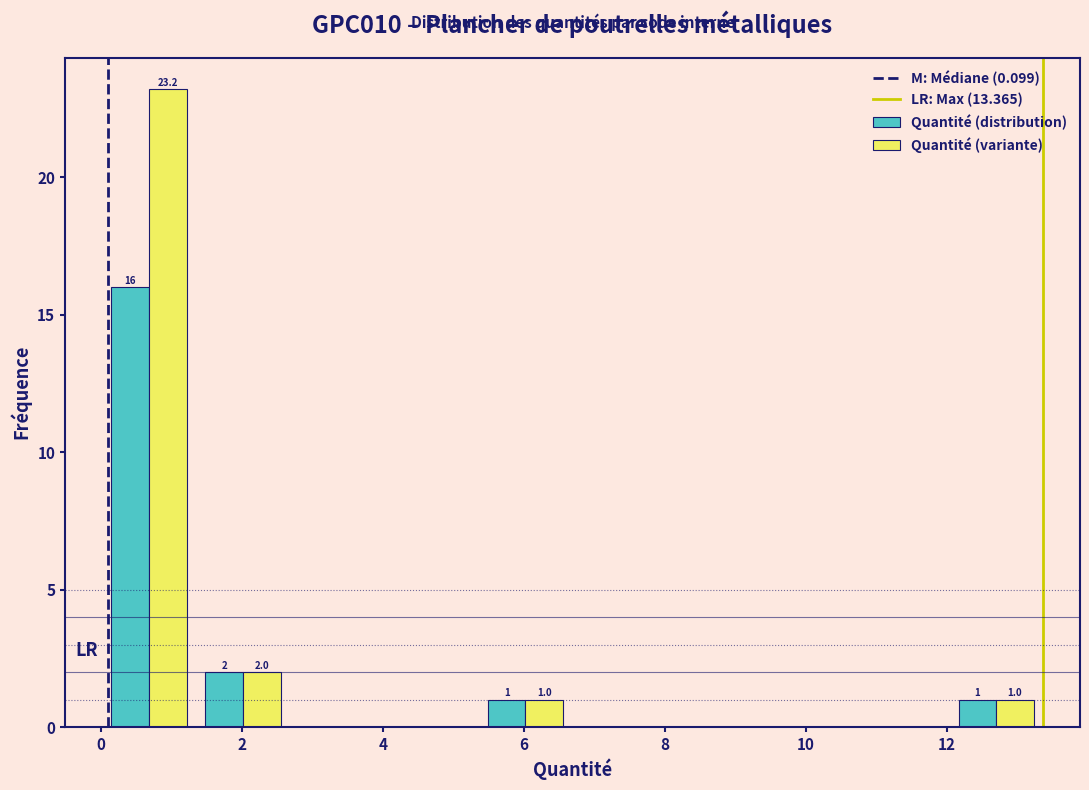

In the Quantité (distribution) series, which range on the x-axis has the tallest bar?

0.0 to 1.4